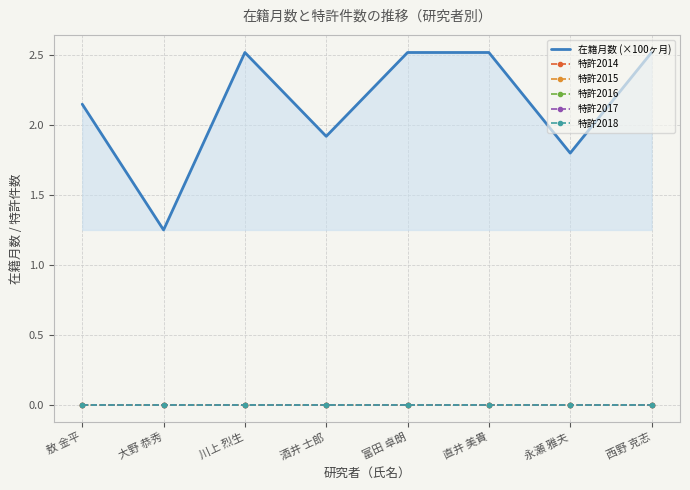

Reading right to left, what are all the values shown in this chart?

在籍月数 (×100ヶ月): 西野 克志=2.5	永瀬 雅夫=1.8	直井 美貴=2.5	富田 卓朗=2.5	酒井 士郎=1.9	川上 烈生=2.5	大野 恭秀=1.2	敖 金平=2.1
特許2014: 西野 克志=0.0	永瀬 雅夫=0.0	直井 美貴=0.0	富田 卓朗=0.0	酒井 士郎=0.0	川上 烈生=0.0	大野 恭秀=0.0	敖 金平=0.0
特許2015: 西野 克志=0.0	永瀬 雅夫=0.0	直井 美貴=0.0	富田 卓朗=0.0	酒井 士郎=0.0	川上 烈生=0.0	大野 恭秀=0.0	敖 金平=0.0
特許2016: 西野 克志=0.0	永瀬 雅夫=0.0	直井 美貴=0.0	富田 卓朗=0.0	酒井 士郎=0.0	川上 烈生=0.0	大野 恭秀=0.0	敖 金平=0.0
特許2017: 西野 克志=0.0	永瀬 雅夫=0.0	直井 美貴=0.0	富田 卓朗=0.0	酒井 士郎=0.0	川上 烈生=0.0	大野 恭秀=0.0	敖 金平=0.0
特許2018: 西野 克志=0.0	永瀬 雅夫=0.0	直井 美貴=0.0	富田 卓朗=0.0	酒井 士郎=0.0	川上 烈生=0.0	大野 恭秀=0.0	敖 金平=0.0